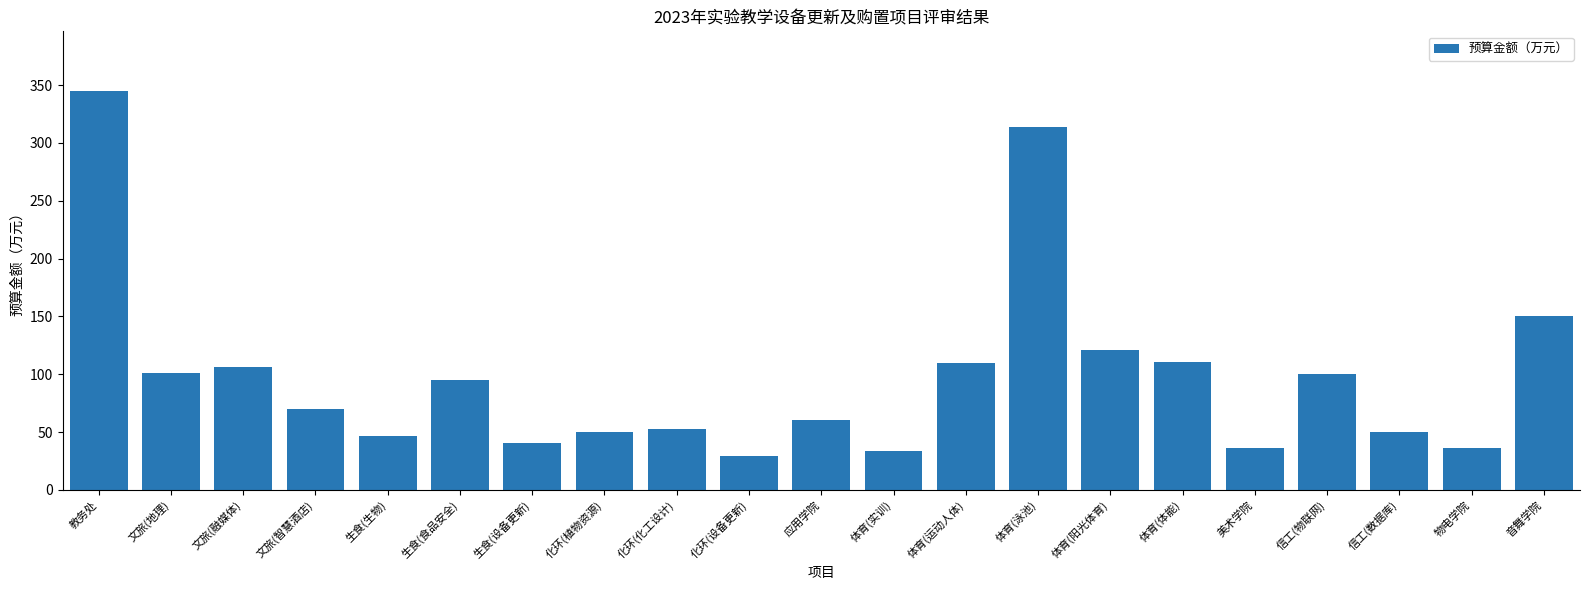

Approximately how many times larger is the value at 文旅(地理) compared to 体育(实训)?

3.0